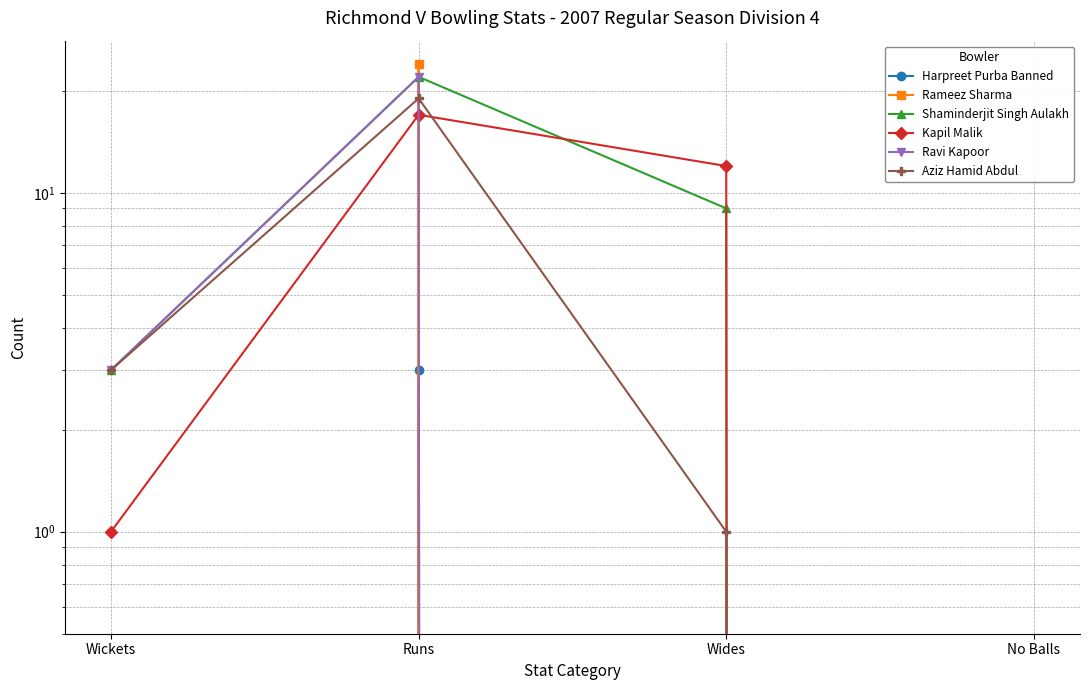

What is the label of the 3rd point from the right?

Runs